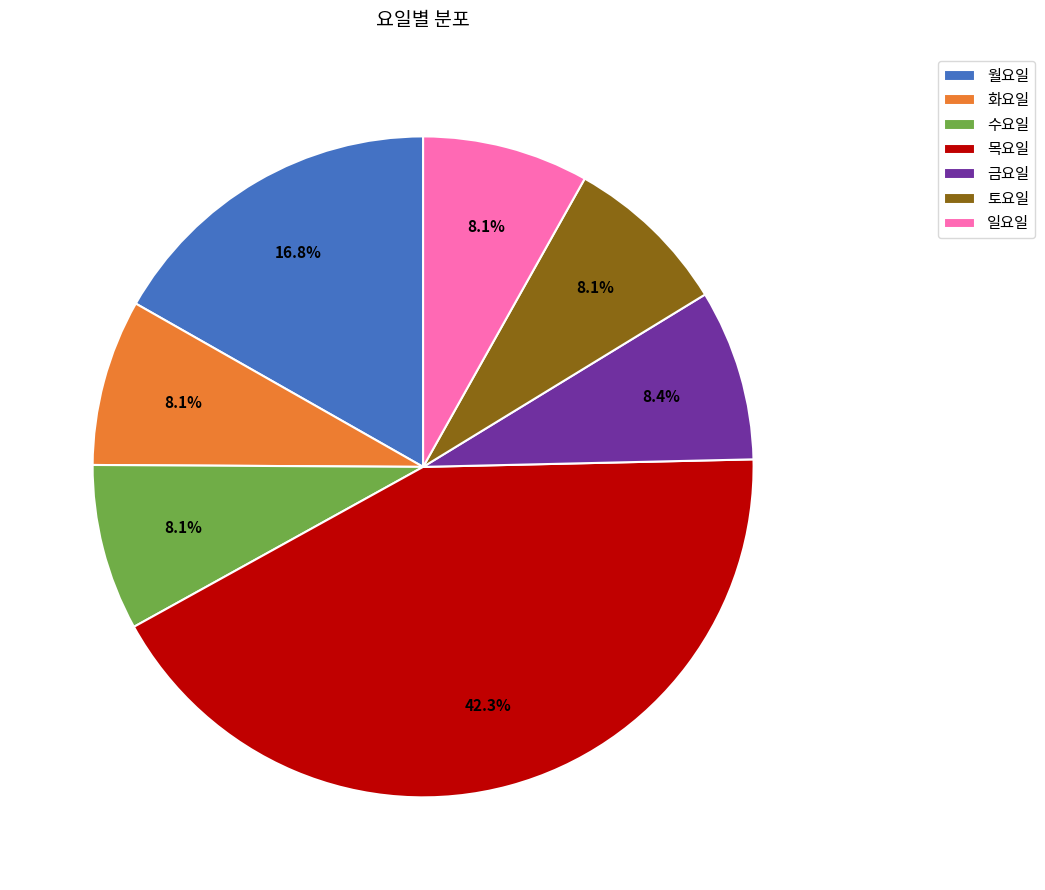

Is there a majority slice in this chart?

No